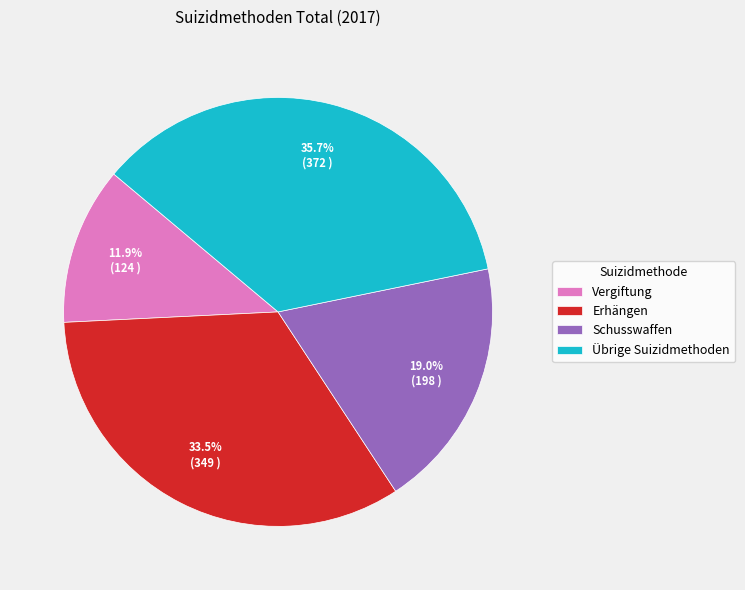

Rank the categories by value from lowest to highest.

Vergiftung, Schusswaffen, Erhängen, Übrige Suizidmethoden